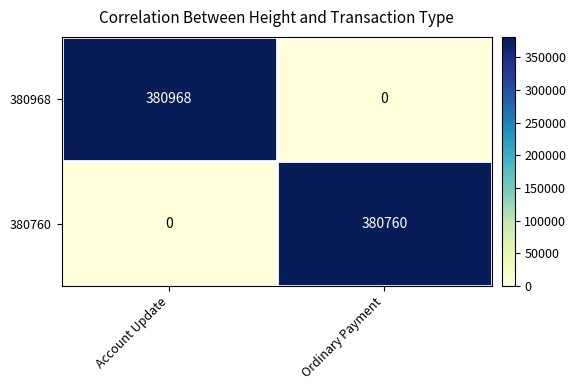

Read the 380968 value at Account Update, to the nearest 50.

380950